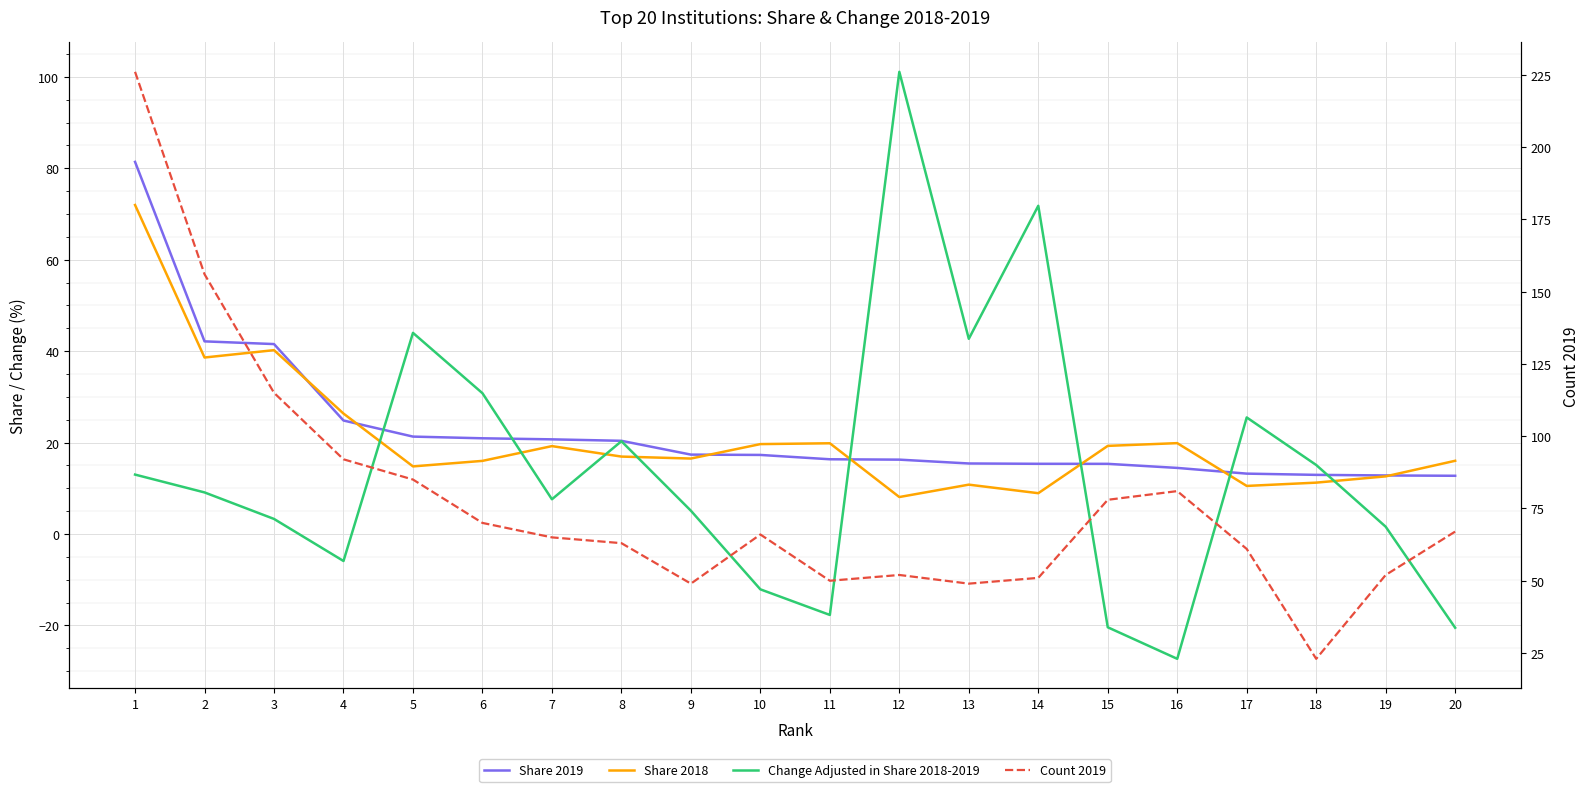

What is the sum of the Share 2019 values at 19 and 14?

28.2